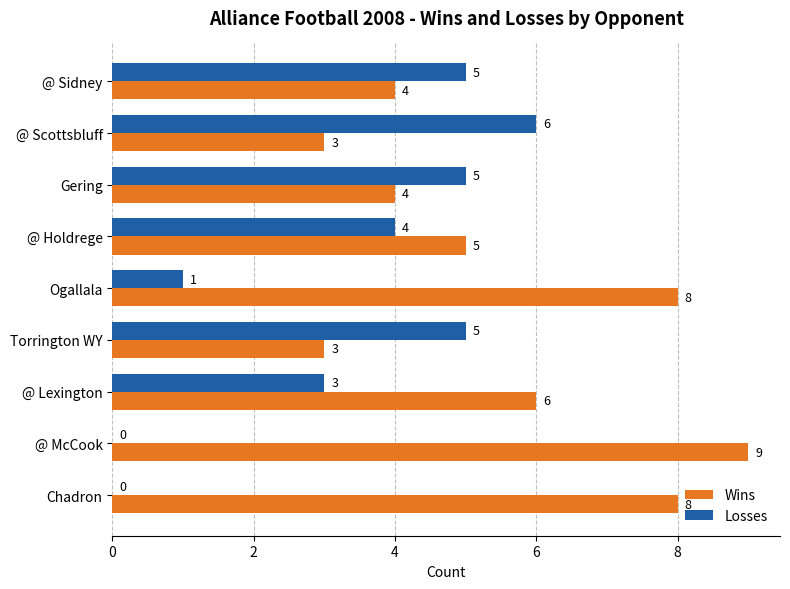

Which series has the largest total across all categories?

Wins